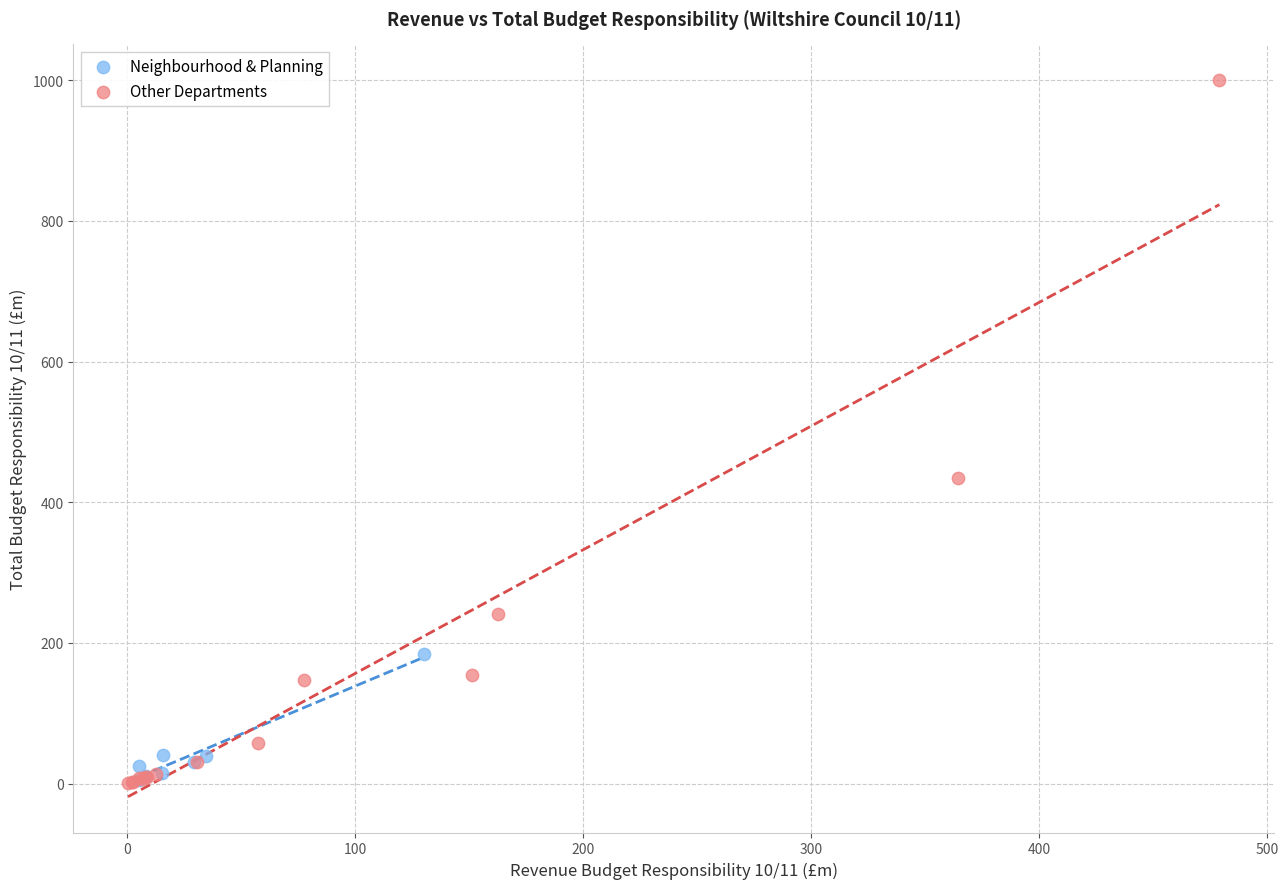

Which series reaches the maximum Y coordinate?

Other Departments